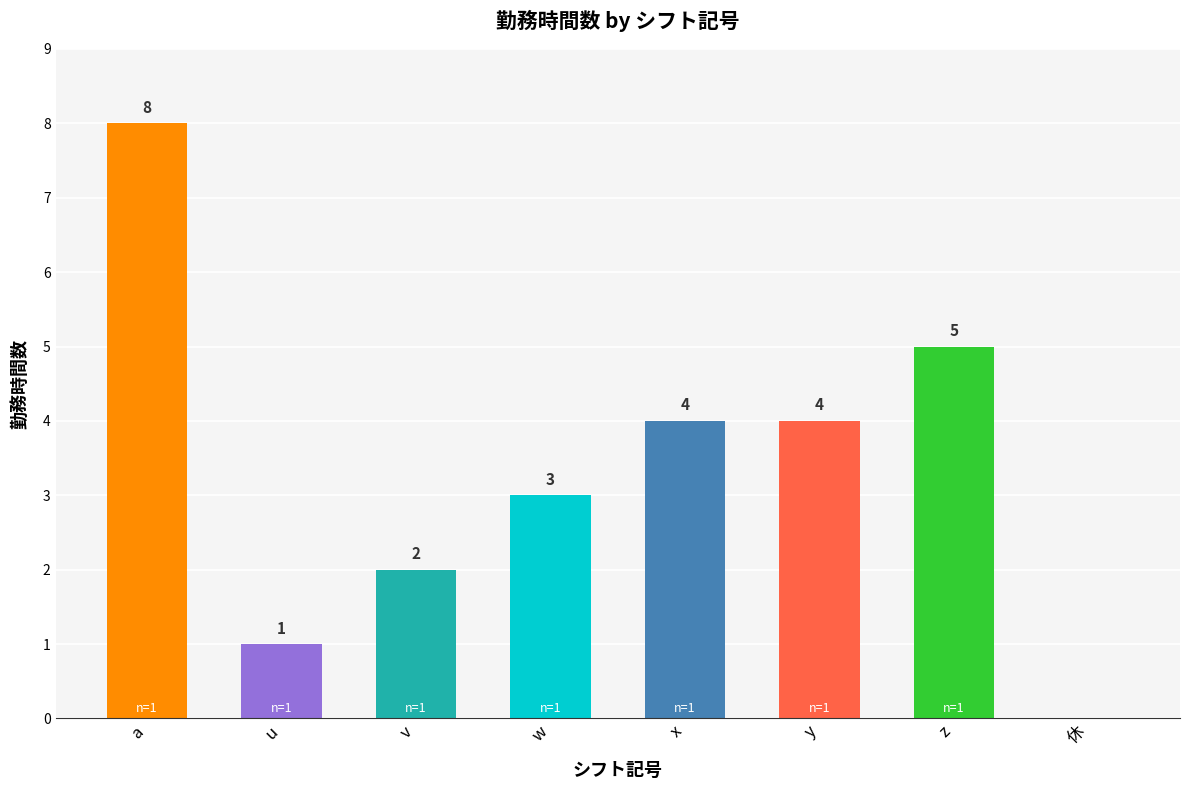

What is the sum of the values at y and v?

6